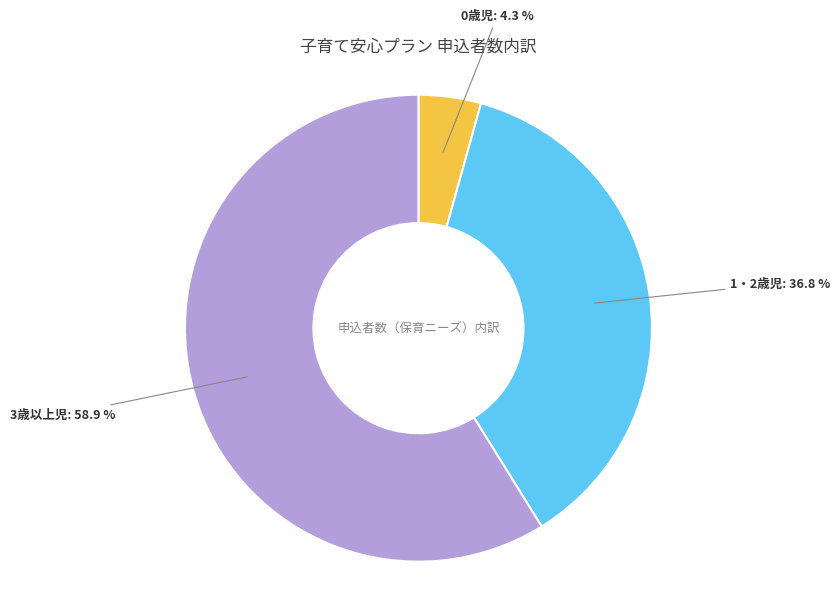

Does any single category account for the majority?

Yes